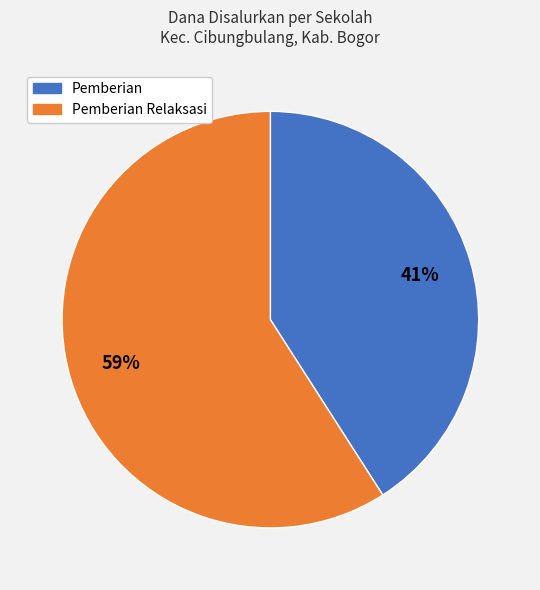

To the nearest percent, what is the difference between the largest and smallest slice percentages?

18%